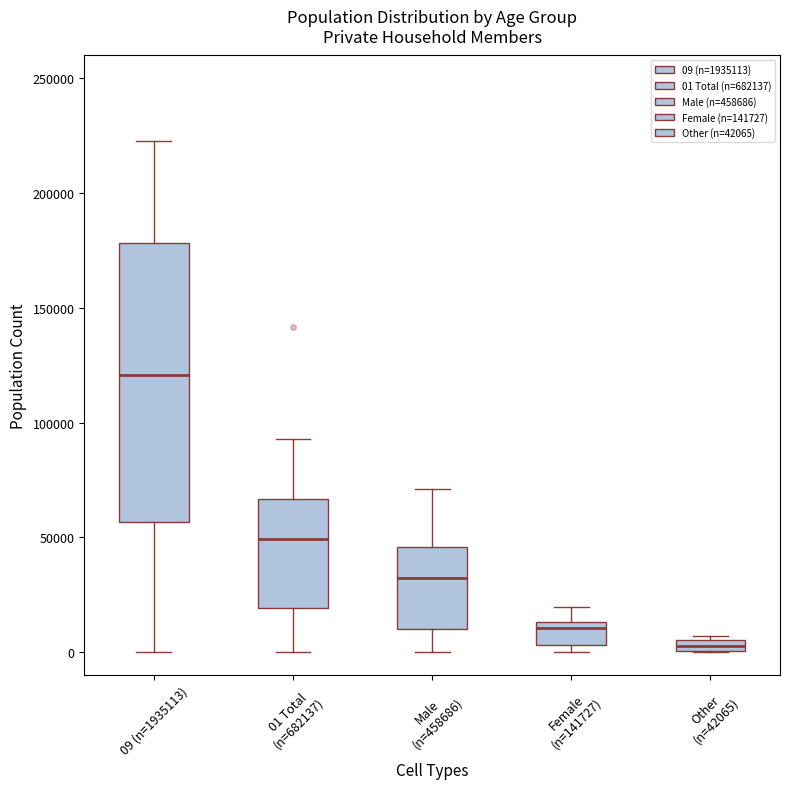

Which box has the highest median line?

09 (n=1935113)